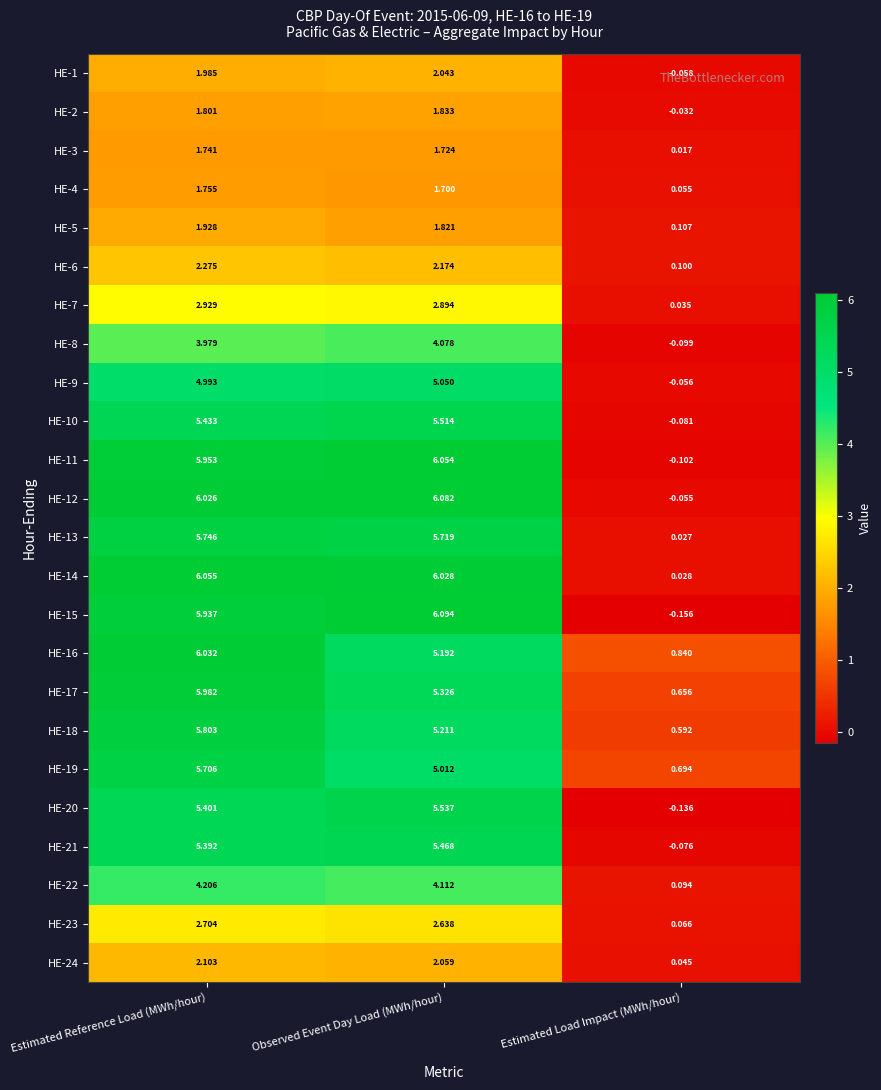

At which category does the chart reach its peak across all series?

Observed Event Day Load (MWh/hour)